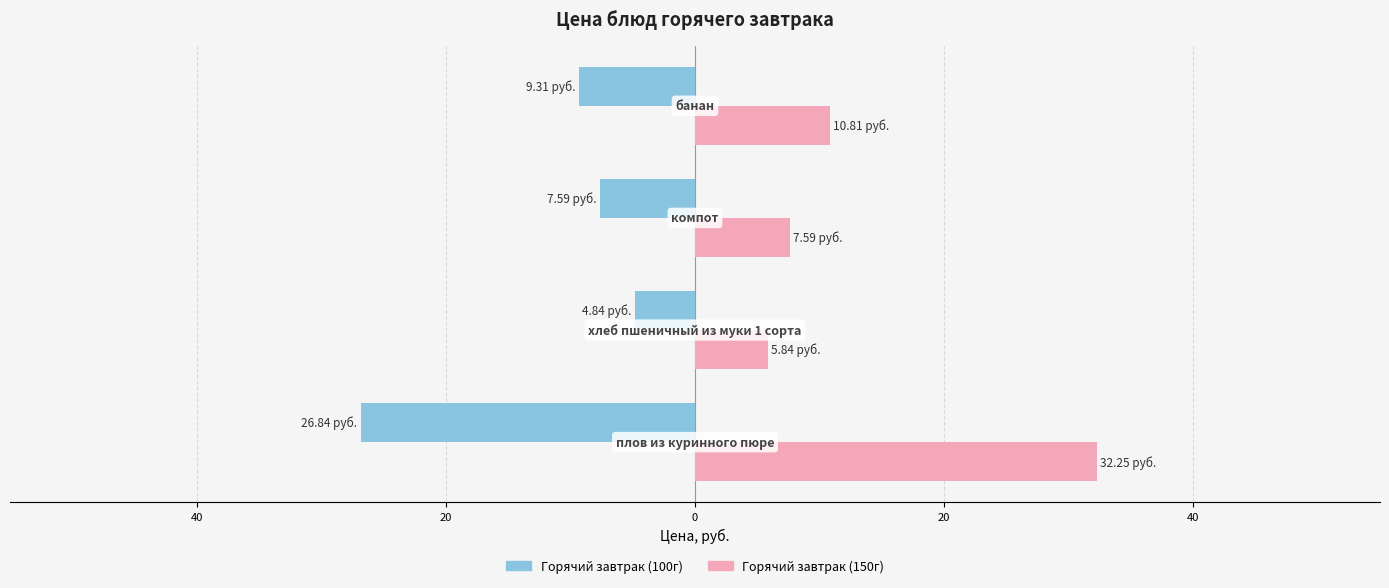

What are all the series names shown in the legend?

Горячий завтрак (100г), Горячий завтрак (150г)